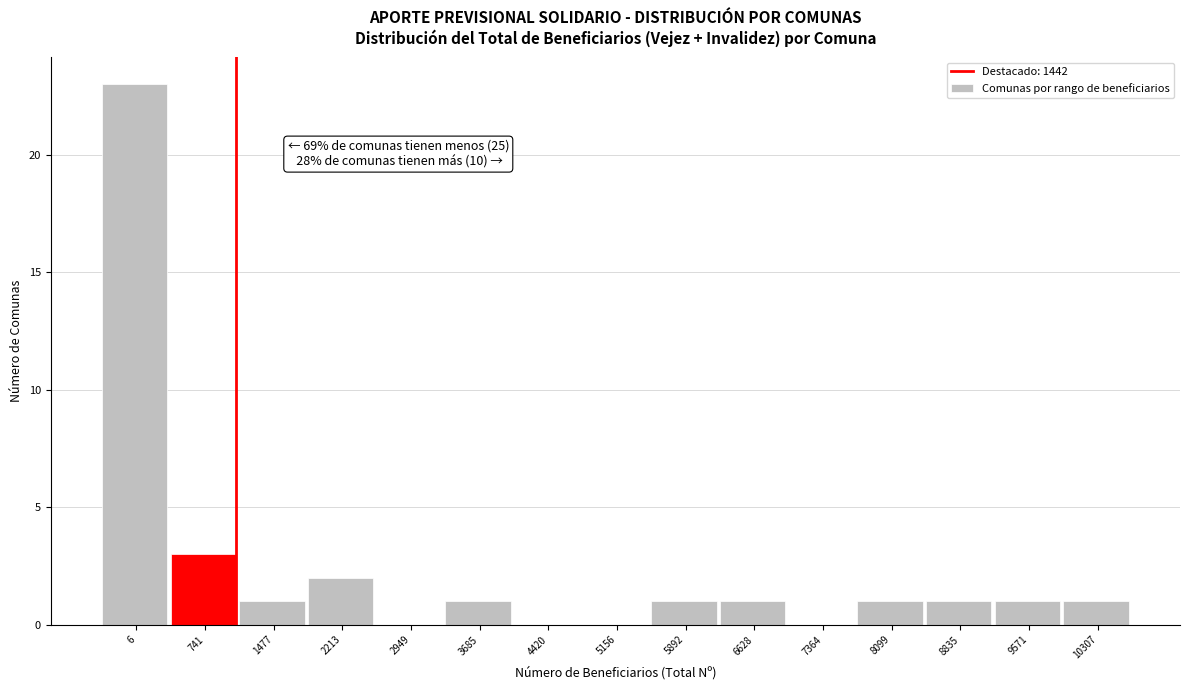

Reading left to right, extract all data points from this chart.

6=23	741=3	1477=1	2213=2	2949=0	3685=1	4420=0	5156=0	5892=1	6628=1	7364=0	8099=1	8835=1	9571=1	10307=1